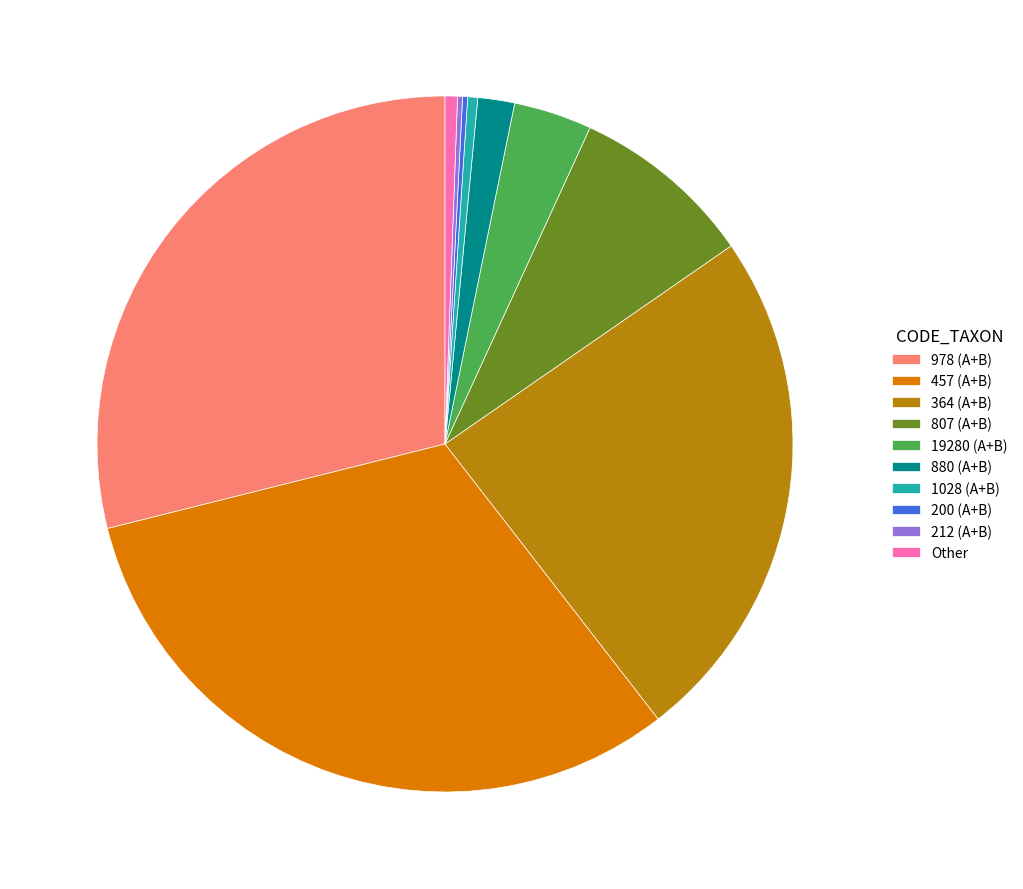

Which slice is the largest?

457 (A+B)